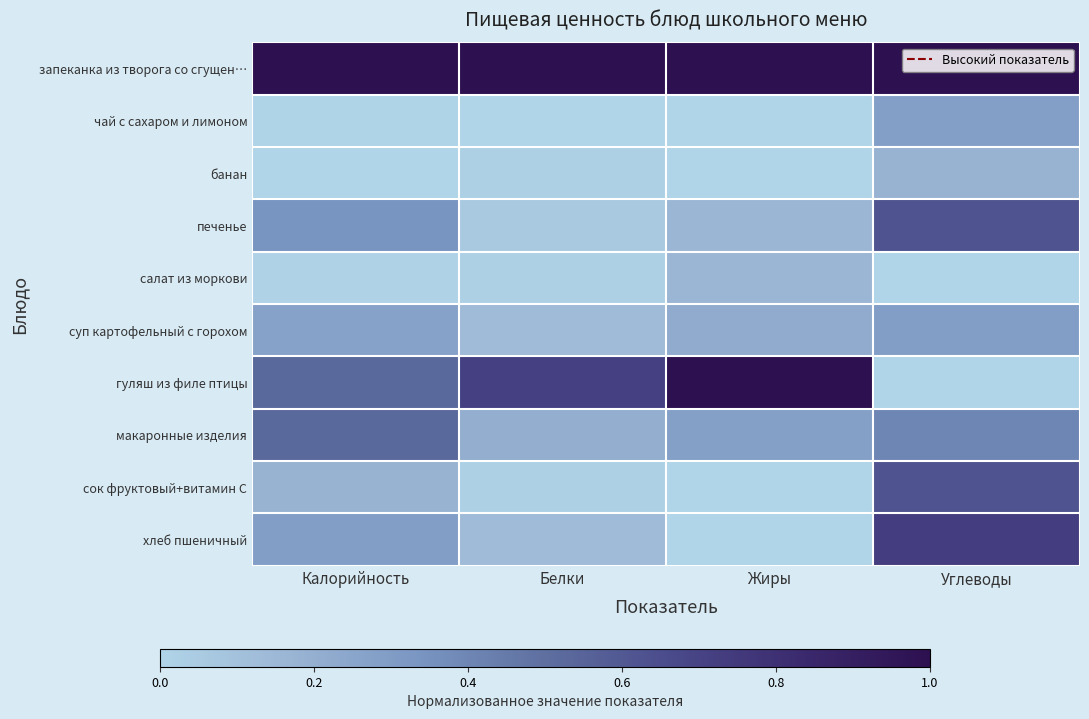

Between Жиры and Калорийность, which is larger?

Жиры